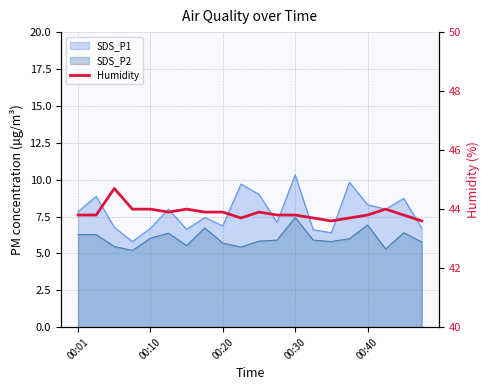

True or false: the data has more than 1 interior local peaks.

True